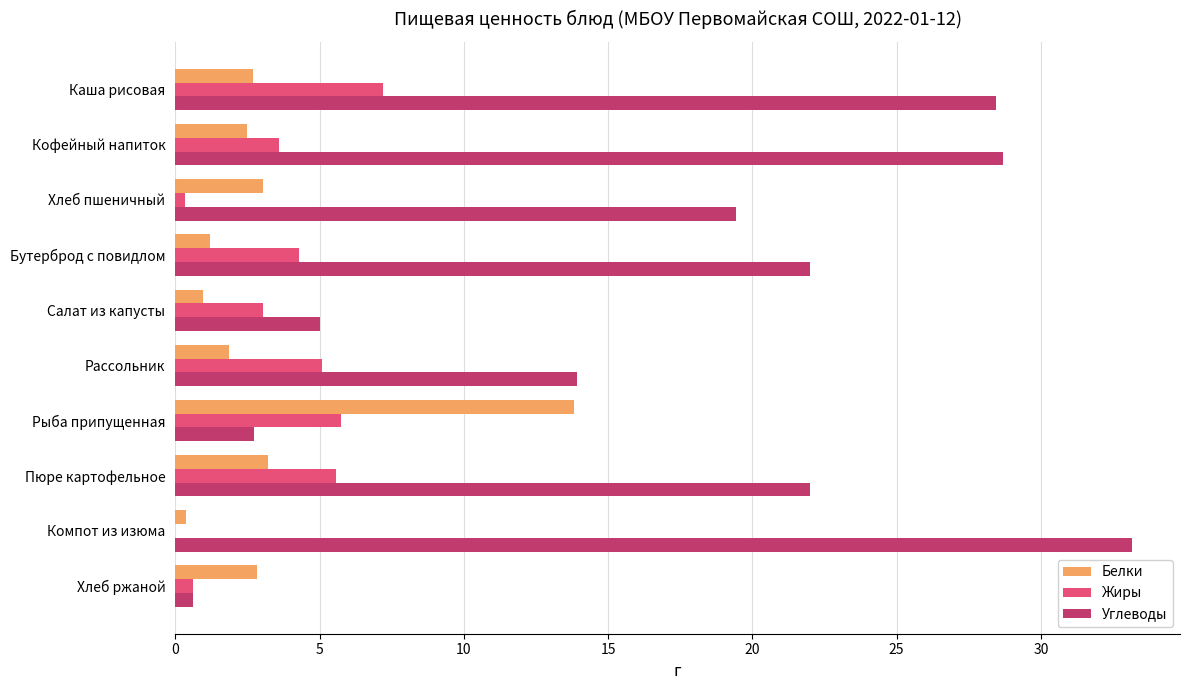

Which series has the largest total across all categories?

Углеводы